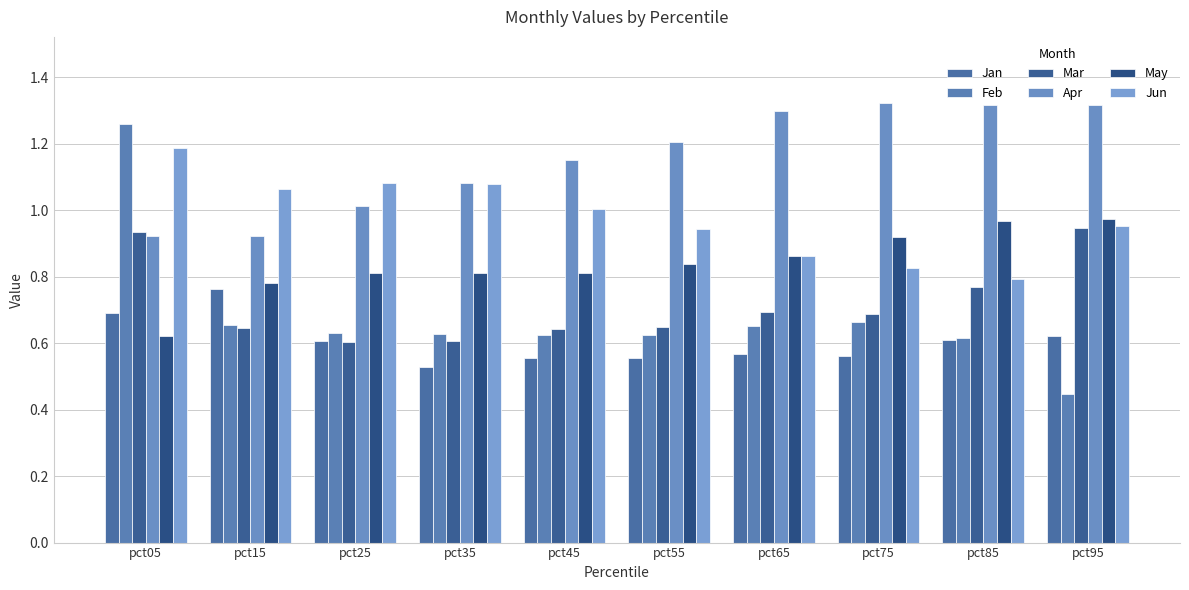

Are the bars horizontal?

No